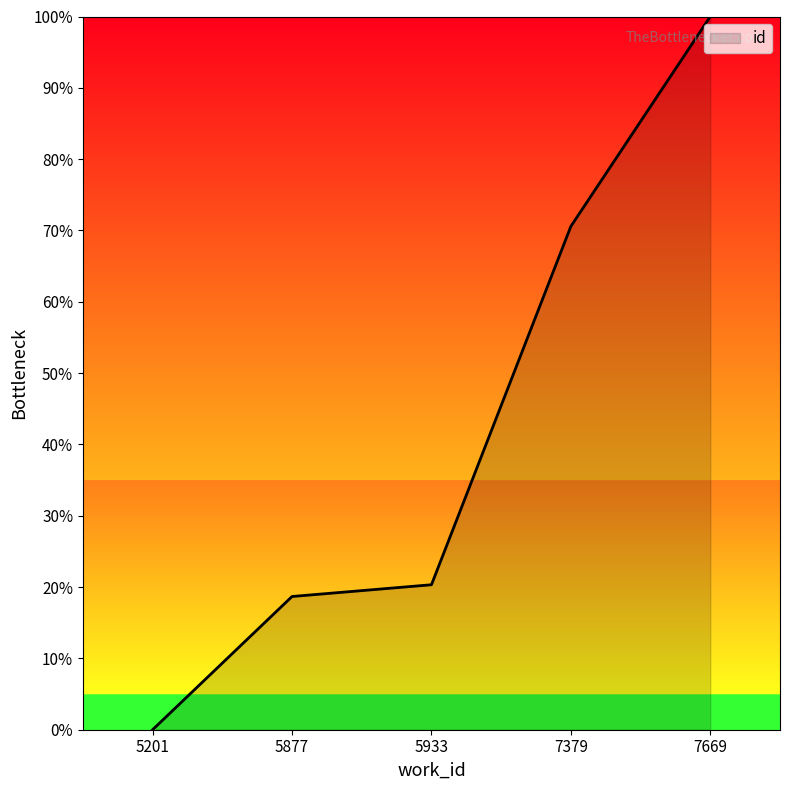

Reading left to right, list all the values displayed in this chart.

0.0	18.7	20.3	70.6	100.0